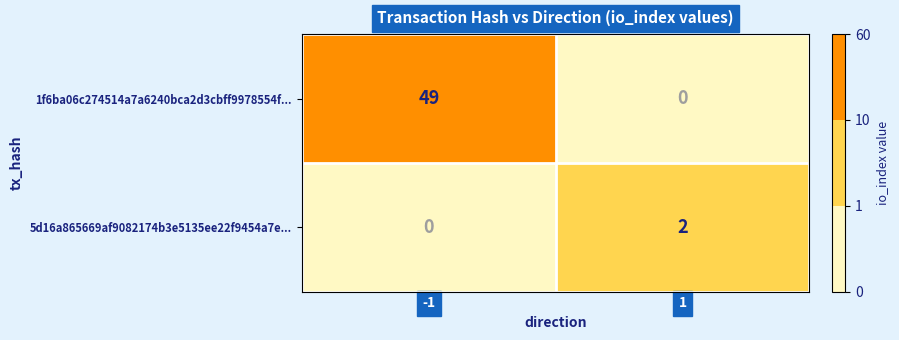

What is the difference between the maximum and minimum values in the 1f6ba06c274514a7a6240bca2d3cbff9978554f... series?

49